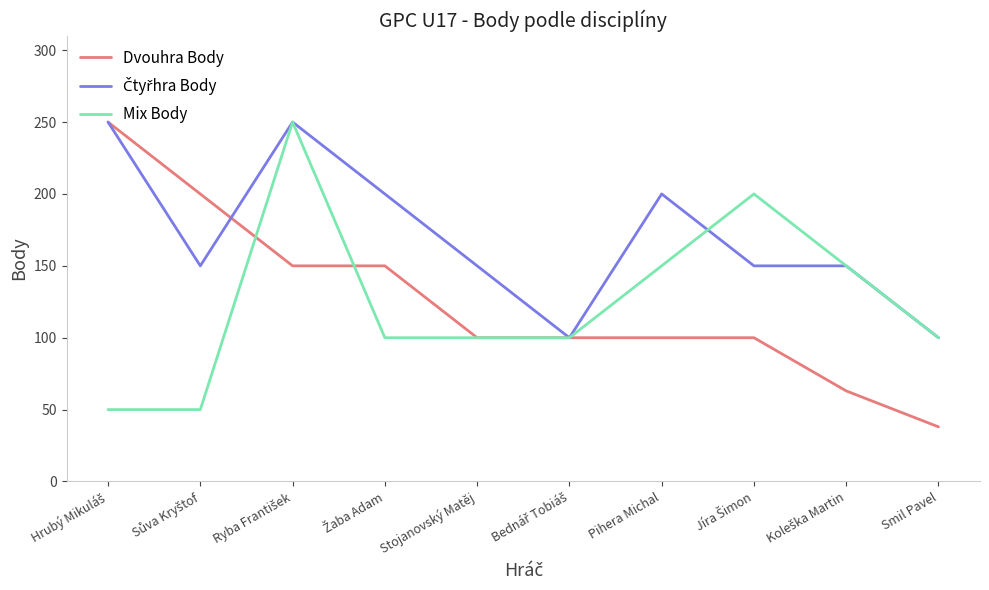

The value of Mix Body at Stojanovský Matěj is 100. True or false?

True